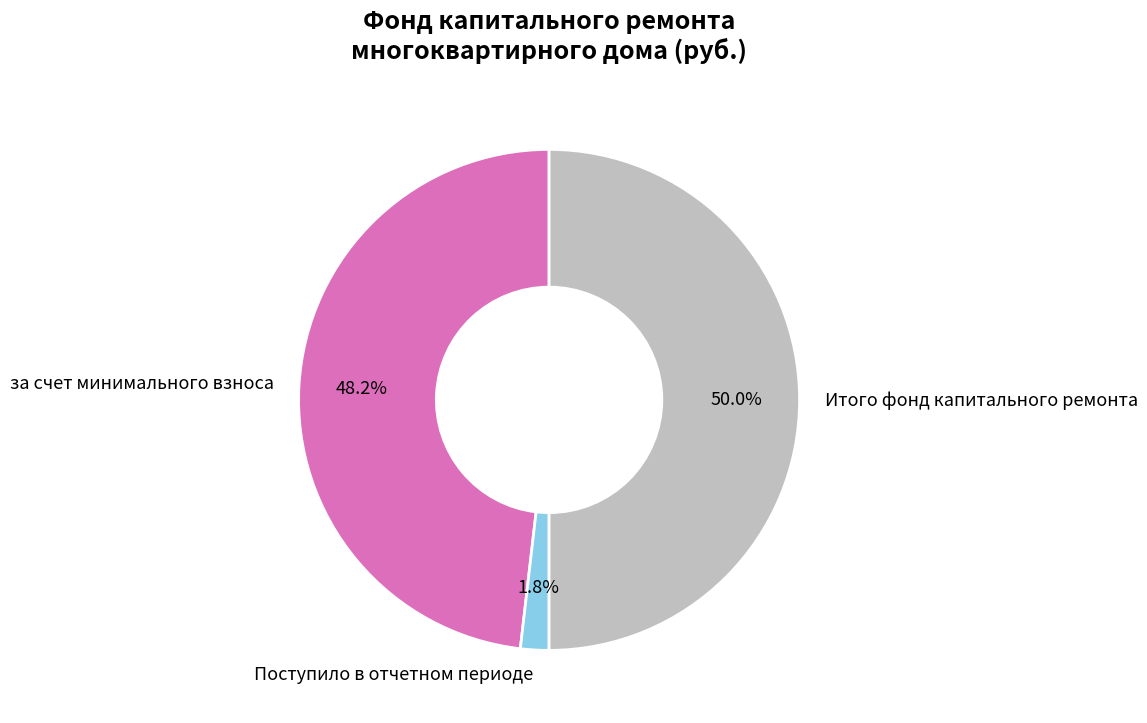

Is Поступило в отчетном периоде the majority of the pie?

No